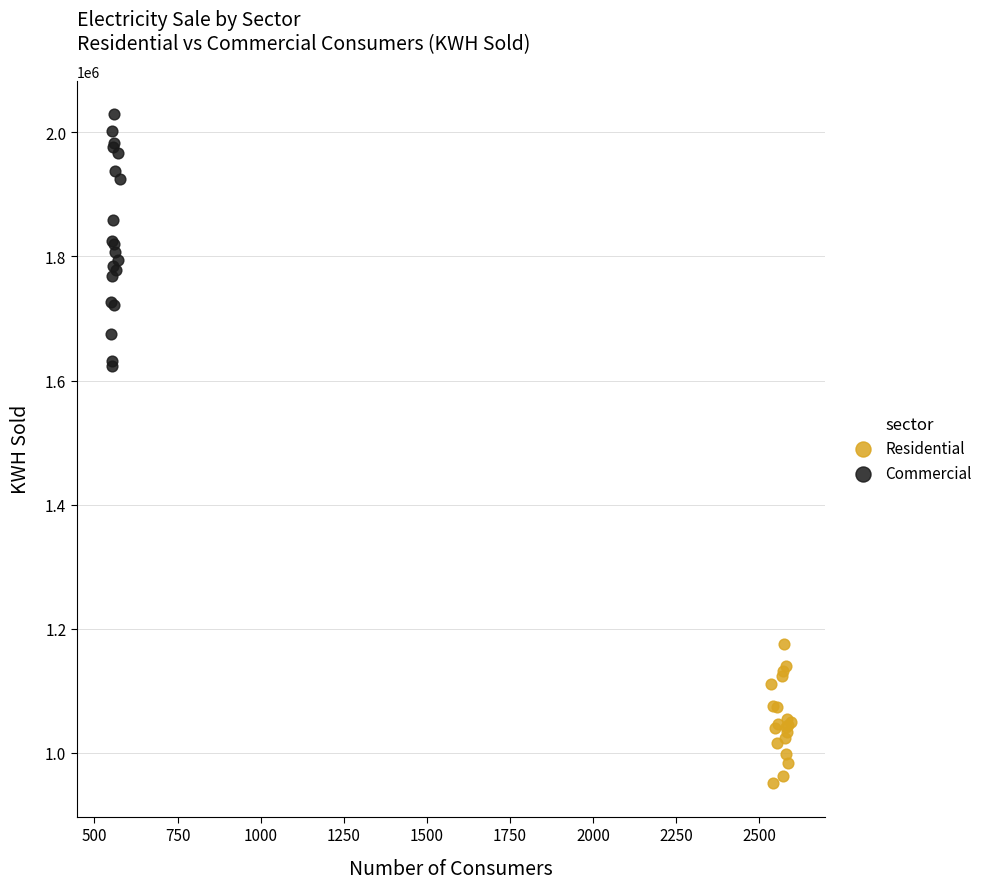

Which series contains the highest Y value?

Commercial